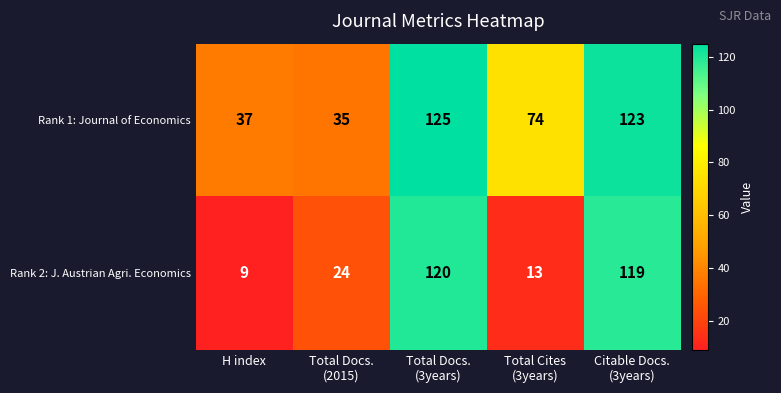

Reading left to right, extract all data points from this chart.

Rank 1: Journal of Economics: 37	35	125	74	123
Rank 2: J. Austrian Agri. Economics: 9	24	120	13	119